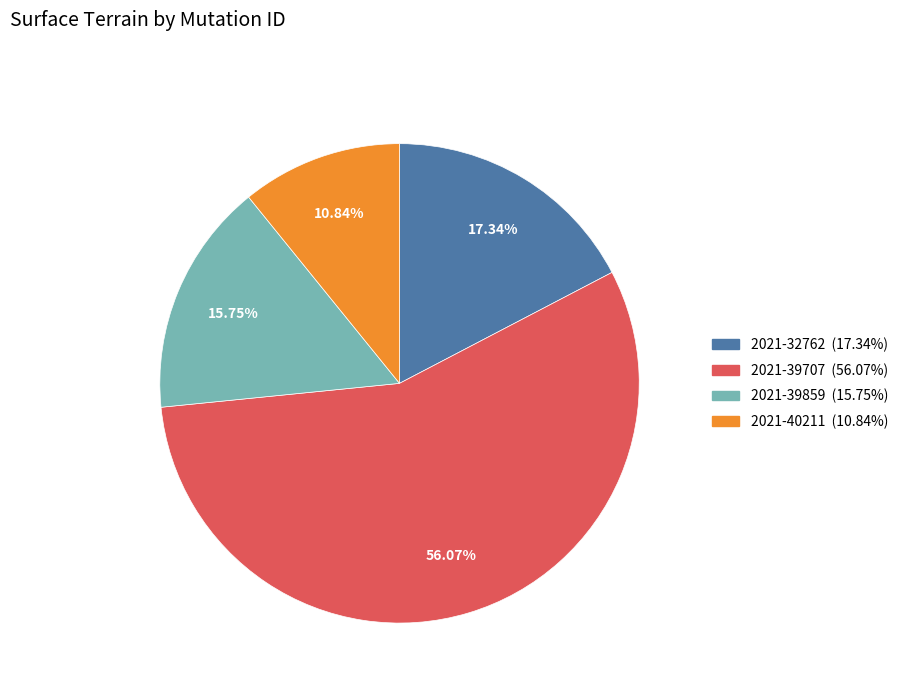

Count the number of slices in the pie.

4